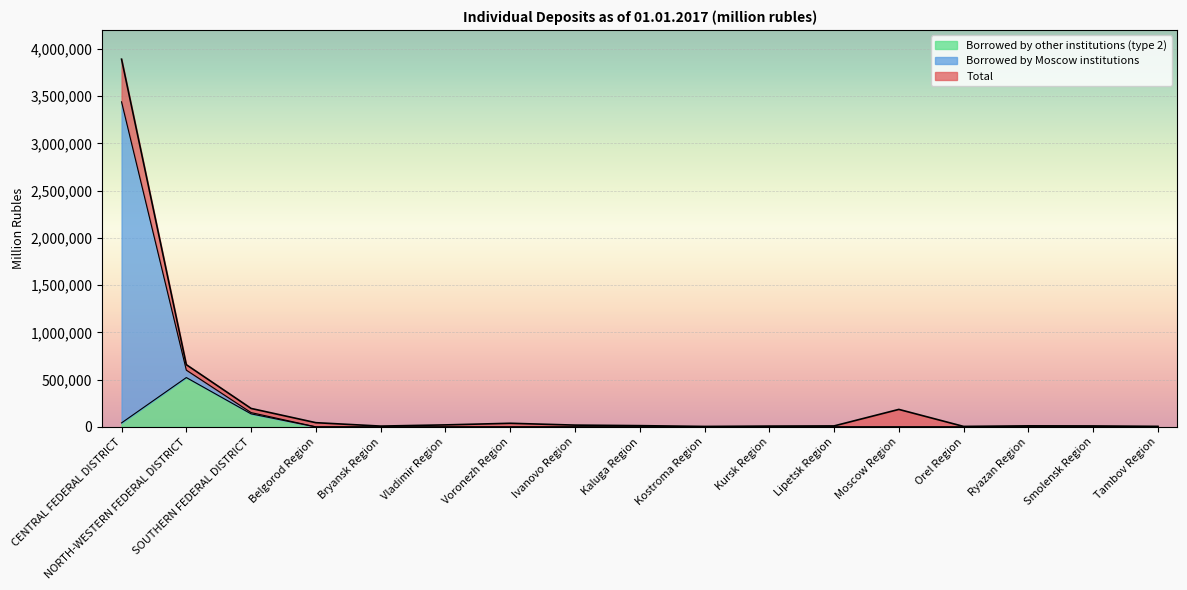

Reading left to right, transcribe all the data shown in this chart.

Total: 3890680	658459	195427	44734	8639	21345	38383	19096	13311	4918	8653	10533	185212	5117	11154	10201	5805
Borrowed by Moscow institutions: 3439325	600728	151436	798	0	202	352	549	1064	484	474	335	667	16	862	0	11
Borrowed by other institutions (type 2): 42468	522187	137988	2	0	0	136	0	0	0	0	0	0	16	34	0	0